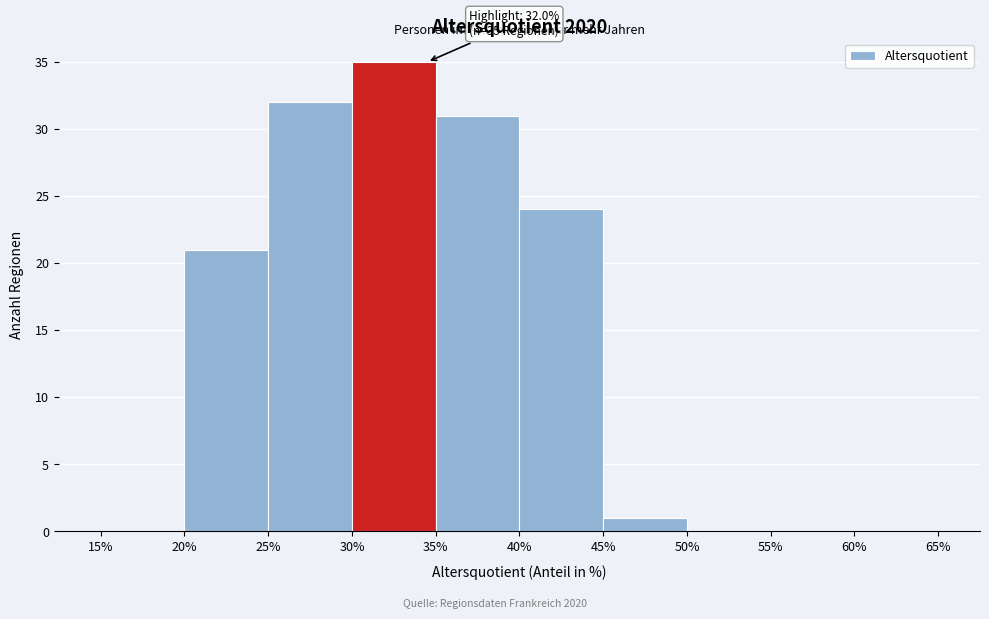

Which range on the x-axis has the tallest bar?

30% to 35%